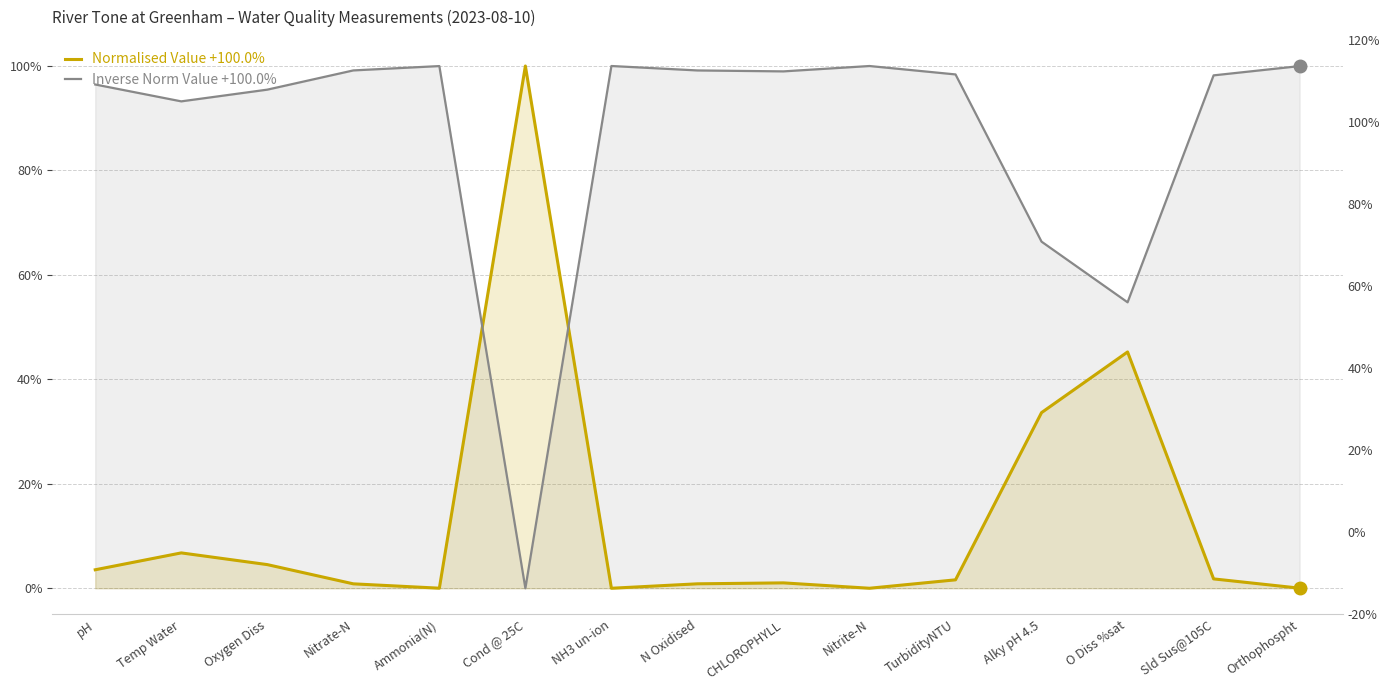

What is the difference between the maximum and minimum values in the Normalised Value +100.0% series?

100.0